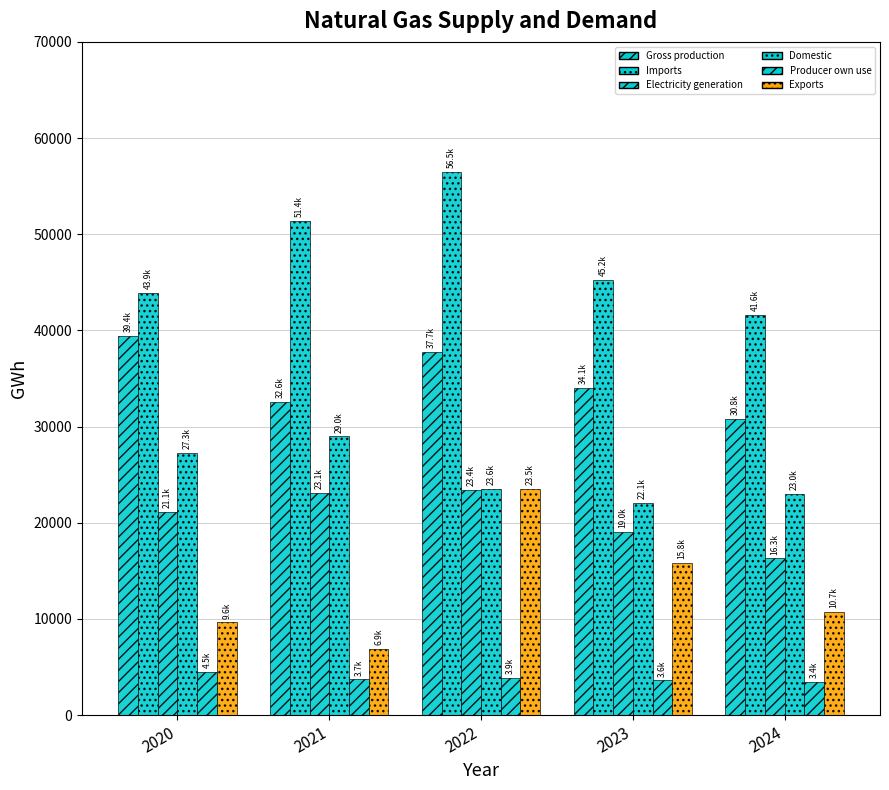

Reading left to right, extract all data points from this chart.

Gross production: 39432.9	32569.5	37737.6	34055.7	30830.1
Imports: 43918.1	51350.1	56523.5	45244.0	41647.8
Electricity generation: 21133.7	23114.2	23436.4	19035.5	16292.1
Domestic: 27291.4	28981.5	23553.8	22084.7	22999.5
Producer own use: 4514.4	3706.6	3853.0	3600.5	3424.5
Exports: 9641.2	6889.0	23488.4	15848.7	10734.3